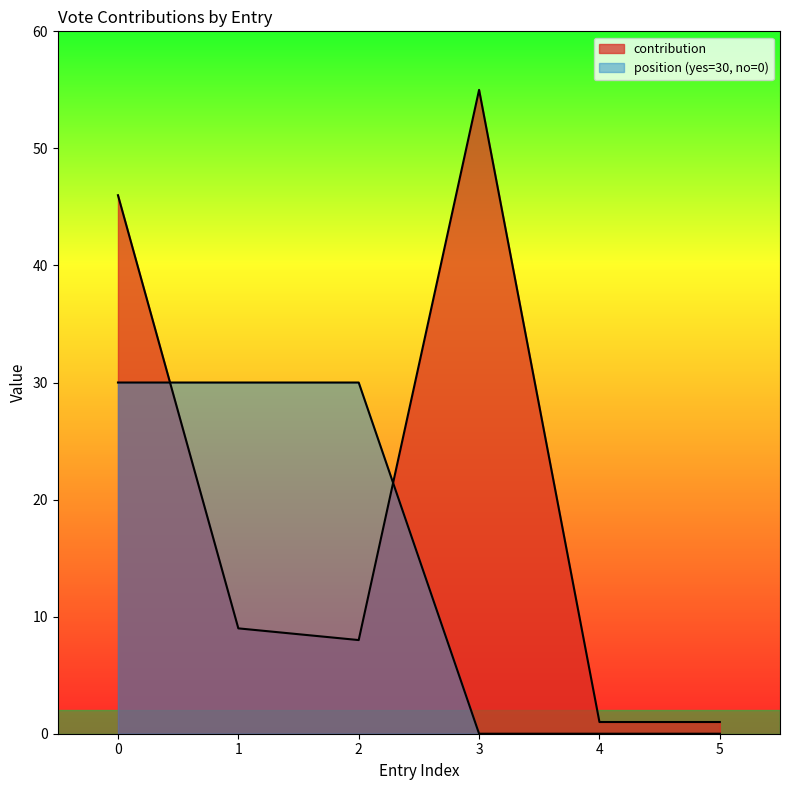

Reading left to right, what are all the values shown in this chart?

contribution: 0=46	1=9	2=8	3=55	4=1	5=1
position_numeric: 0=30	1=30	2=30	3=0	4=0	5=0